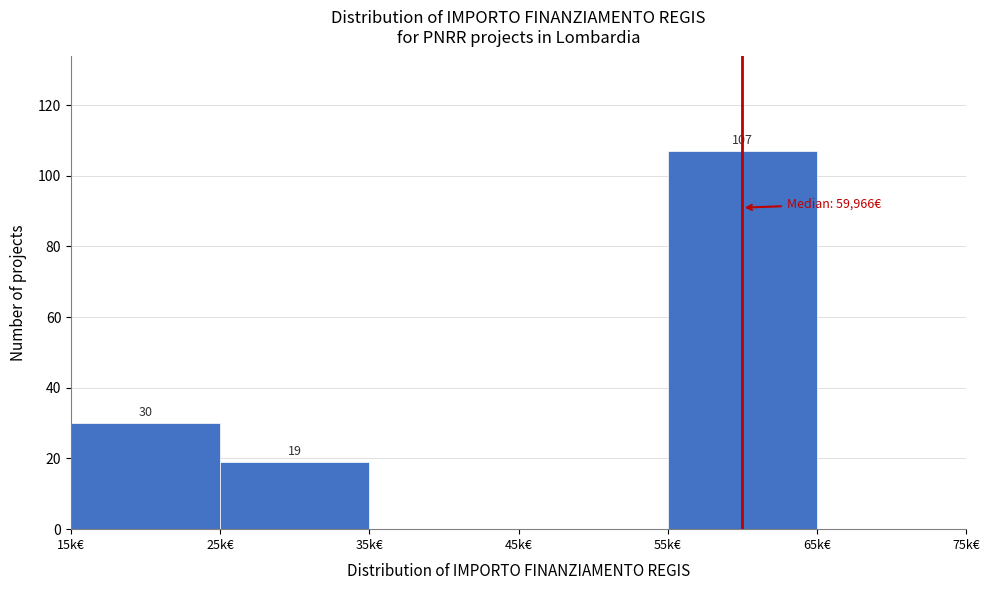

Reading right to left, what are all the values shown in this chart?

65k€=0	55k€=107	45k€=0	35k€=0	25k€=19	15k€=30